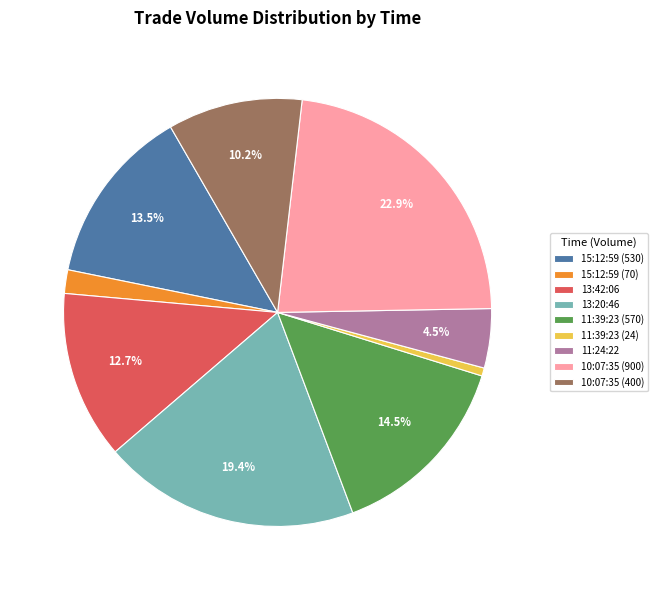

What is the ratio of the value at 11:24:22 to the value at 10:07:35 (400)?

0.4